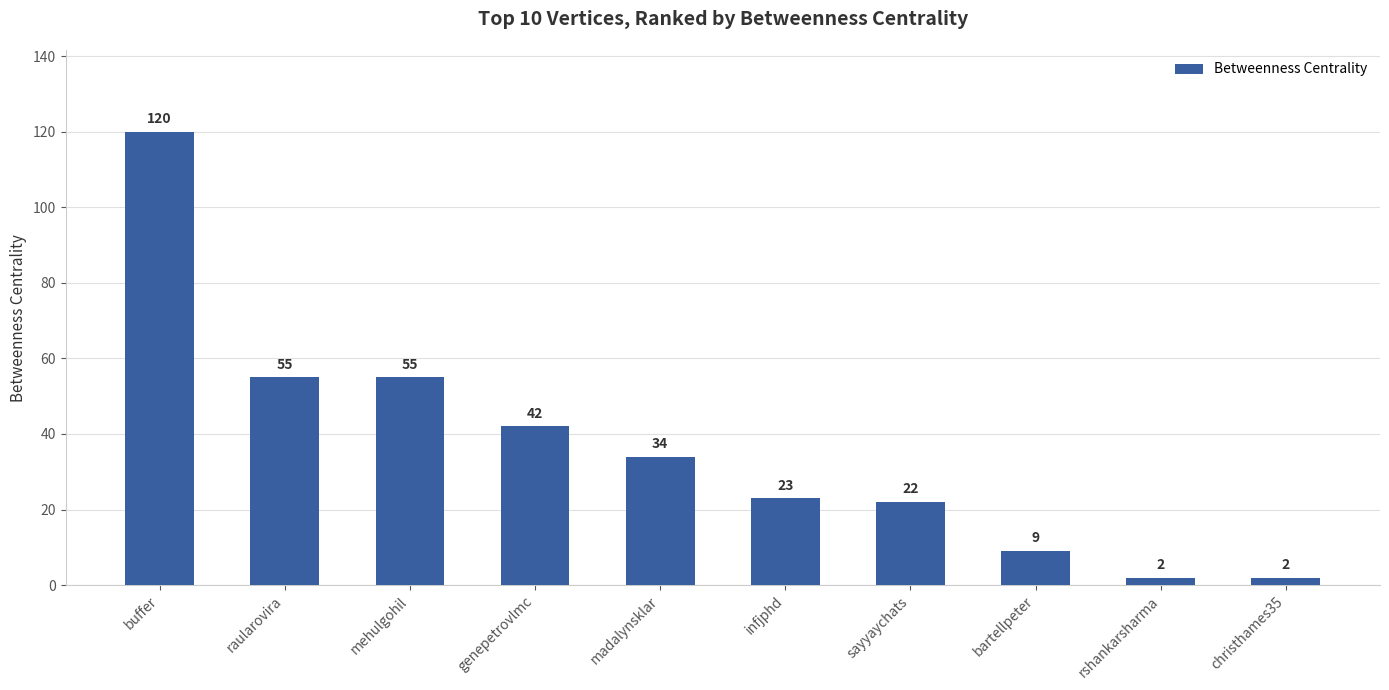

Between genepetrovlmc and christhames35, which is larger?

genepetrovlmc